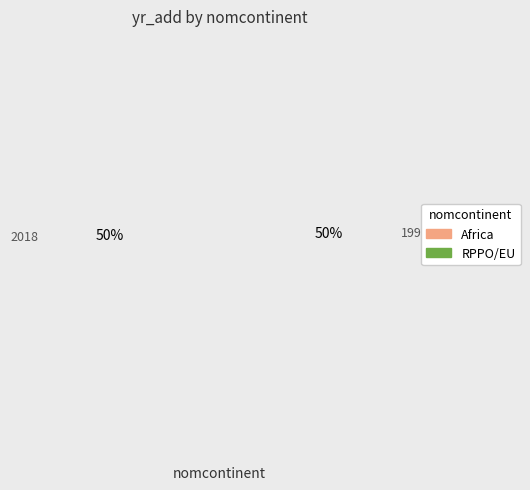

To the nearest percent, what percentage of the pie is RPPO/EU?

50%